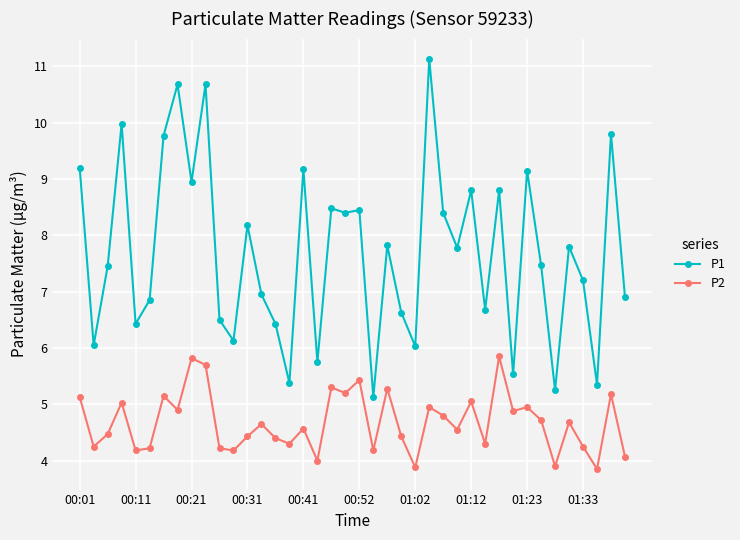

What is the greatest value displayed?

11.1